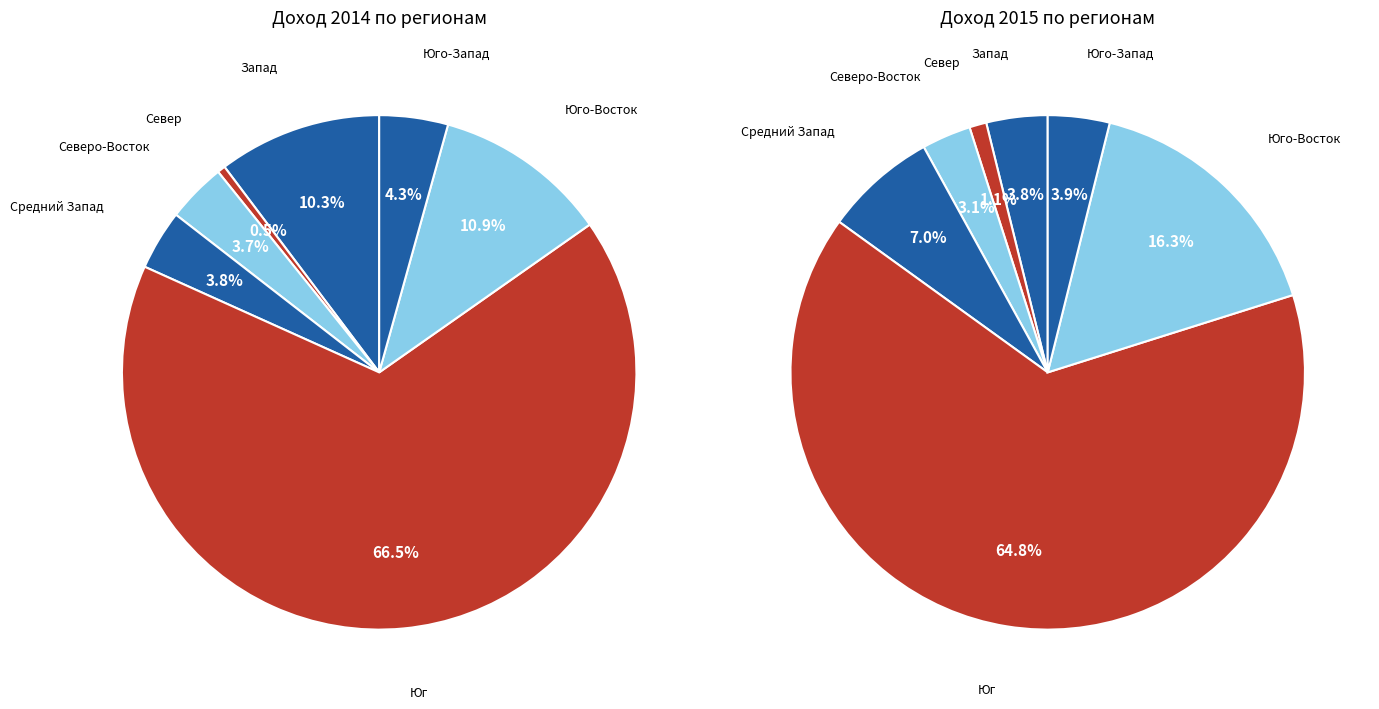

Does any single category account for the majority?

Yes